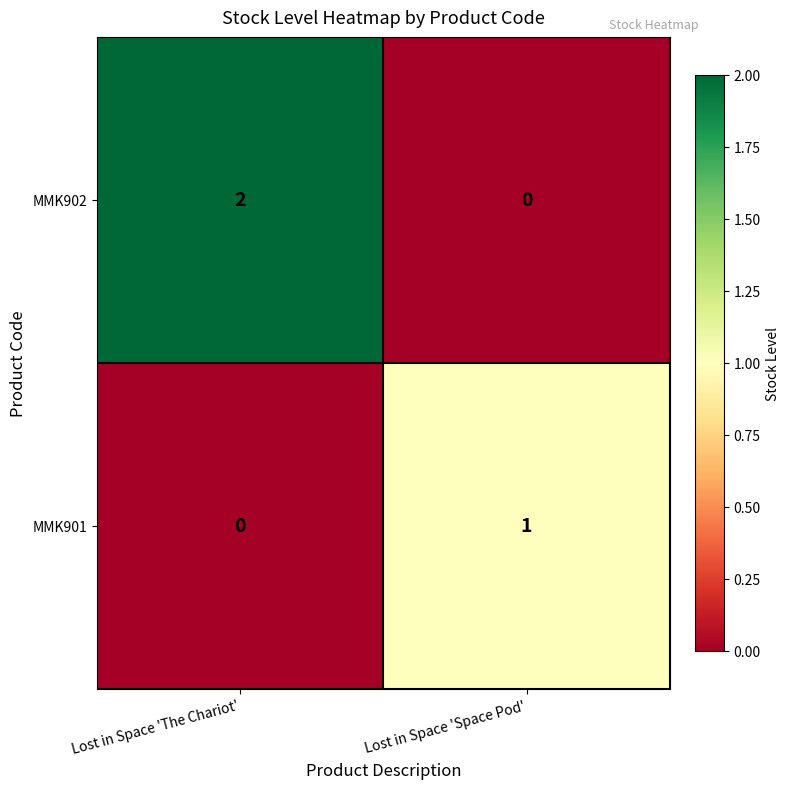

At which label is MMK901 closest to 0?

Lost in Space 'The Chariot'